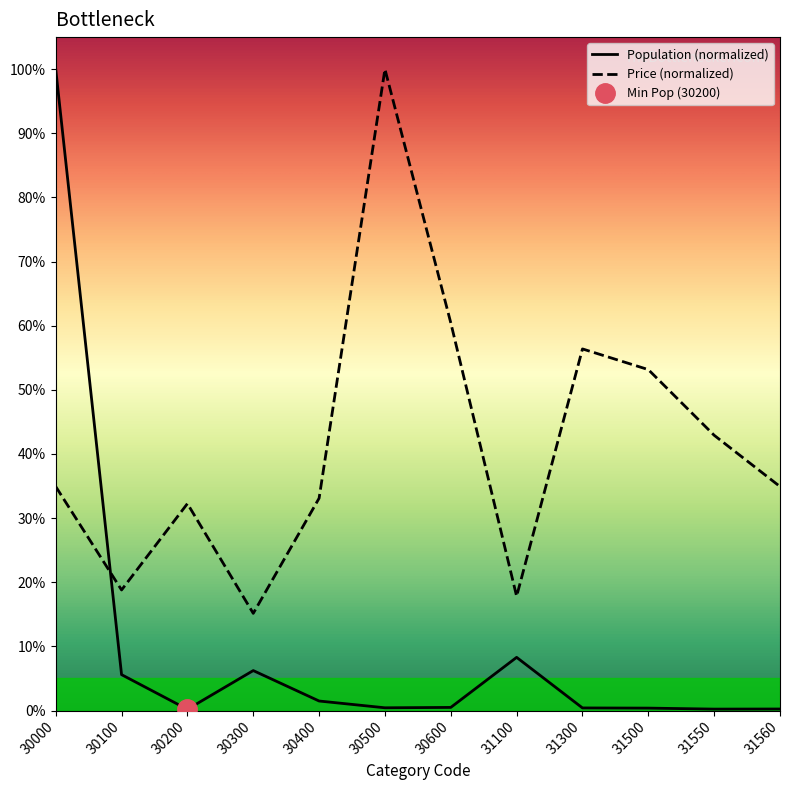

Which category has the highest value in the Price series?

30500